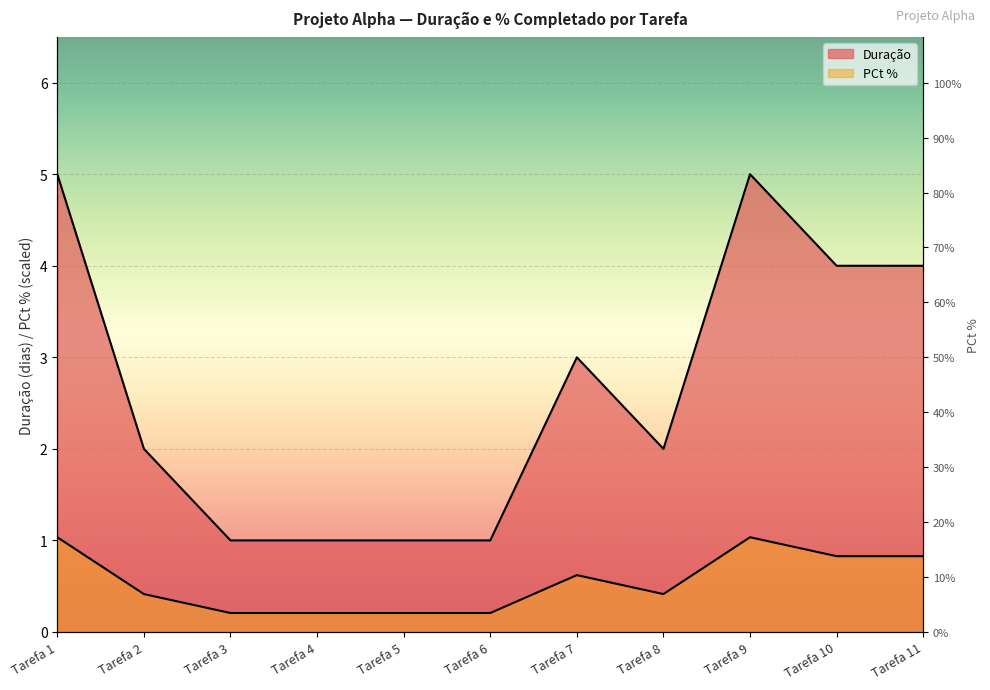

What is the total value across all series at Tarefa 3?

1.2